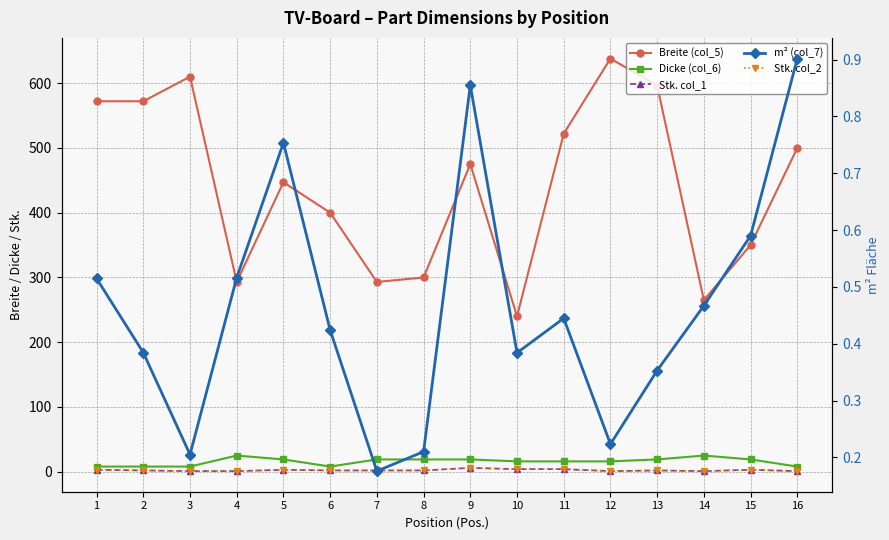

True or false: Stk. col_1 and Dicke (col_6) cross at least once.

False